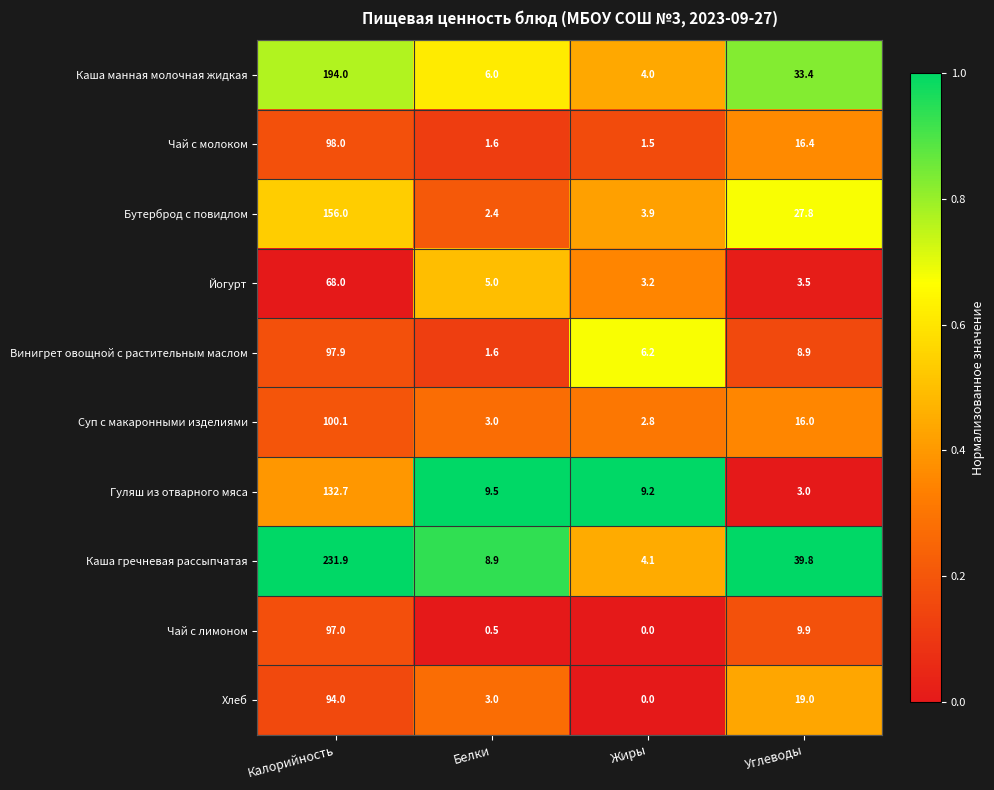

The Хлеб series shows 159.9 at Калорийность. True or false?

False